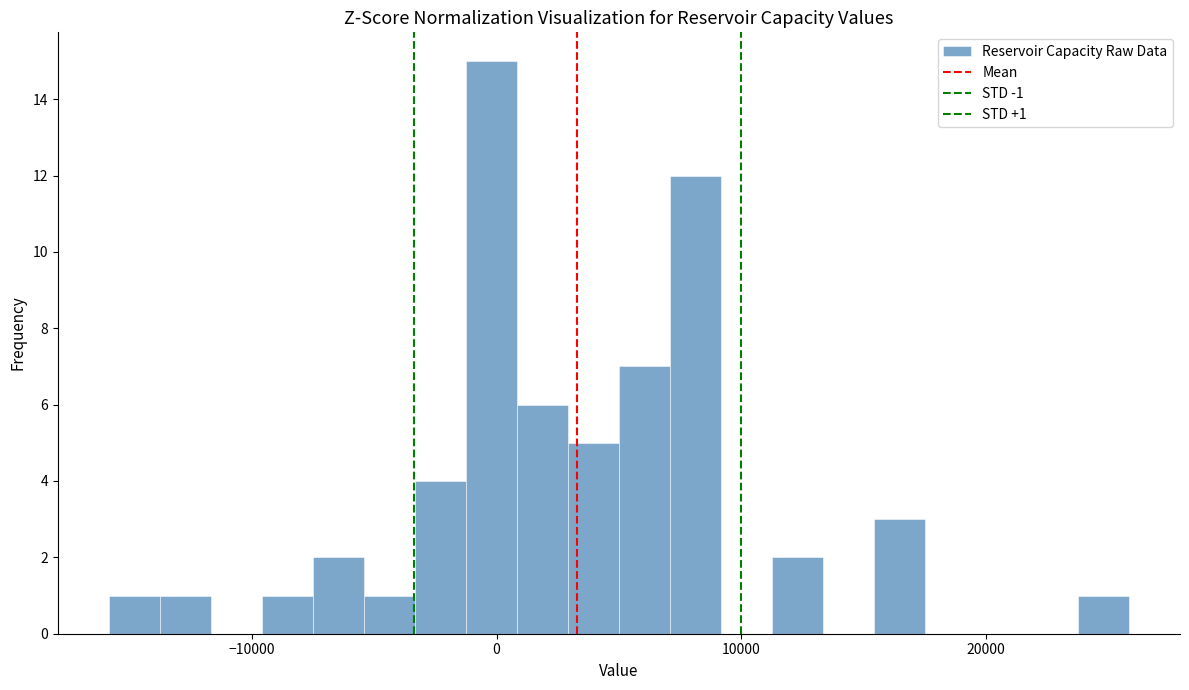

Around what value on the x-axis is the tallest bar? Give the approximate position of its centre, as read against the axis.

0